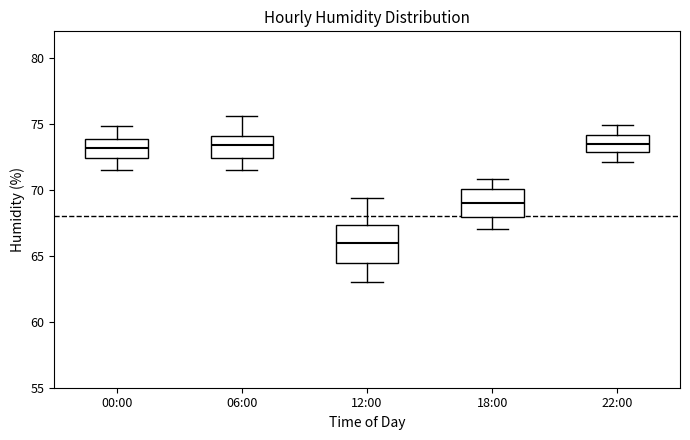

Reading left to right, read every box against the y-axis: the position of its median line, the range the box covers, and the ends of its whiskers. The values are not printed on the chart, so give them approximately, as read against the axis.

00:00: median 73.0, box 72.5 to 74.0, whiskers 71.5 to 75.0
06:00: median 73.5, box 72.5 to 74.0, whiskers 71.5 to 75.5
12:00: median 66.0, box 64.5 to 67.5, whiskers 63.0 to 69.5
18:00: median 69.0, box 68.0 to 70.0, whiskers 67.0 to 71.0
22:00: median 73.5, box 73.0 to 74.0, whiskers 72.0 to 75.0